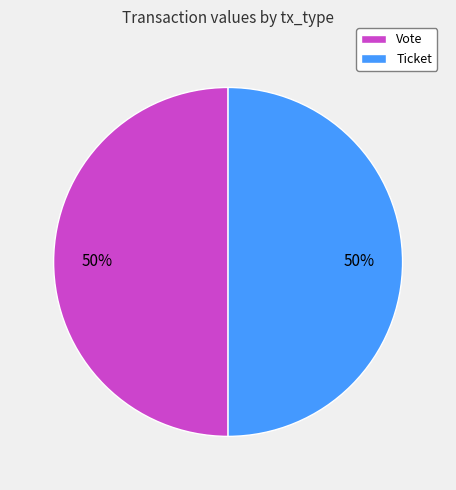

To the nearest percent, what is the average slice percentage?

50%